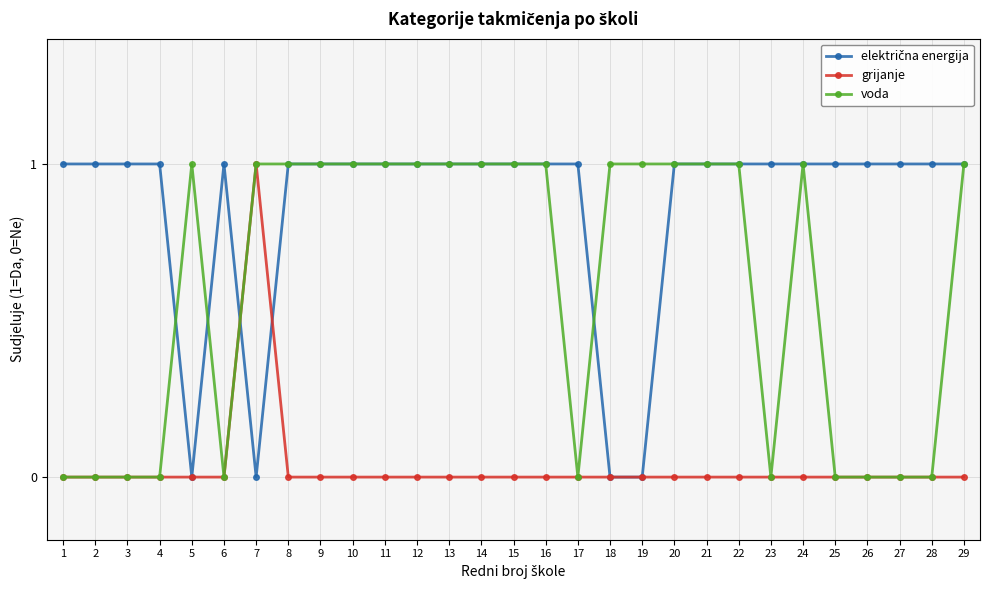

Is the value of grijanje at 16 greater than the value of voda at 18?

No